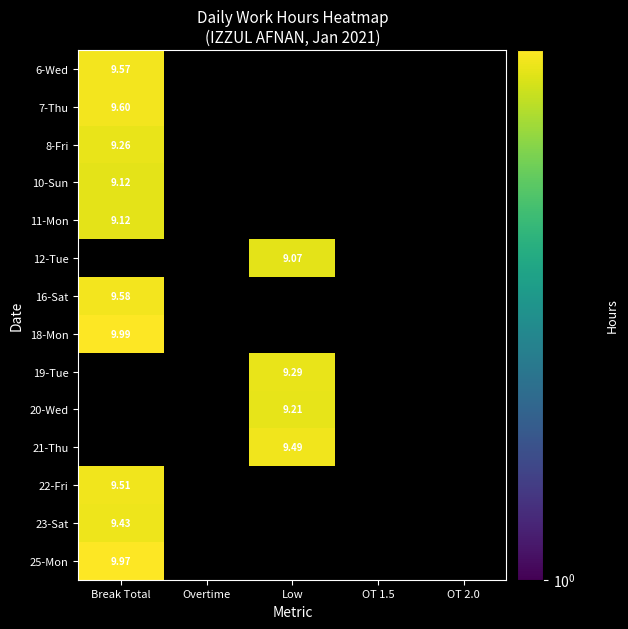

At which label does 23-Sat reach its minimum?

Break Total